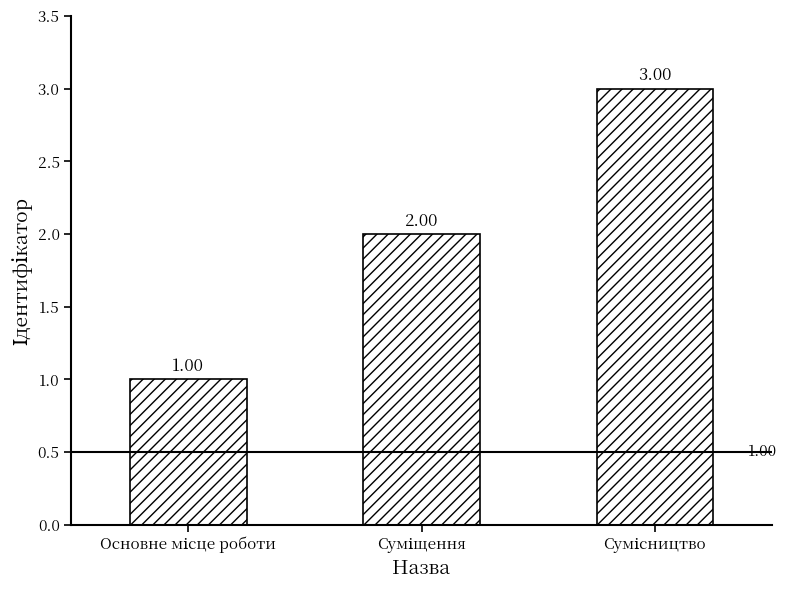

What is the sum of all values?

6